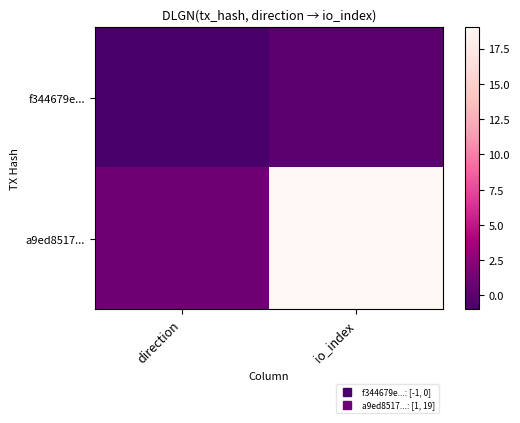

At which category is the sum across all series the highest?

io_index